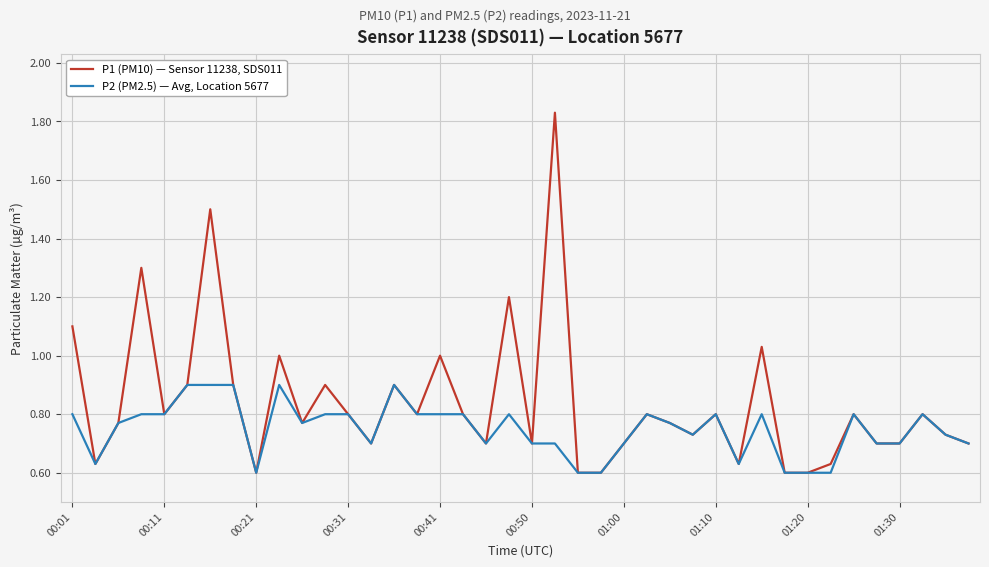

Rank the series by their average value, from highest to lowest.

P1 (PM10) — Sensor 11238, SDS011, P2 (PM2.5) — Avg, Location 5677